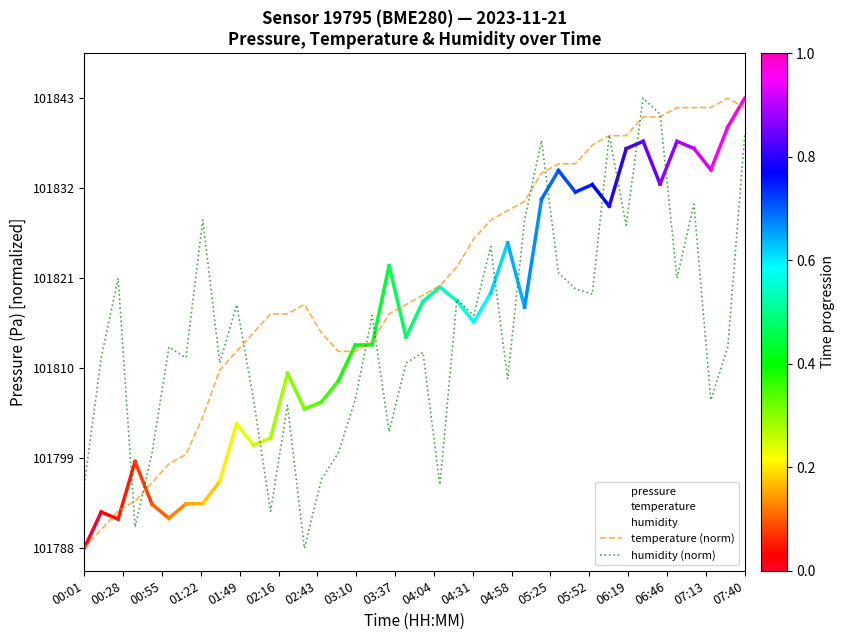

Reading left to right, transcribe all the data shown in this chart.

pressure: 0.0	0.1	0.1	0.2	0.1	0.1	0.1	0.1	0.1	0.3	0.2	0.2	0.4	0.3	0.3	0.4	0.5	0.5	0.6	0.5	0.5	0.6	0.5	0.5	0.6	0.7	0.5	0.8	0.8	0.8	0.8	0.8	0.9	0.9	0.8	0.9	0.9	0.8	0.9	1.0
temperature: 0.0	0.0	0.1	0.1	0.1	0.2	0.2	0.3	0.4	0.4	0.5	0.5	0.5	0.5	0.5	0.4	0.4	0.5	0.5	0.5	0.6	0.6	0.6	0.7	0.7	0.7	0.8	0.8	0.9	0.9	0.9	0.9	0.9	1.0	1.0	1.0	1.0	1.0	1.0	1.0
humidity: 0.1	0.4	0.6	0.0	0.2	0.4	0.4	0.7	0.4	0.5	0.3	0.1	0.3	0.0	0.2	0.2	0.3	0.5	0.3	0.4	0.4	0.1	0.6	0.5	0.7	0.4	0.7	0.9	0.6	0.6	0.6	0.9	0.7	1.0	1.0	0.6	0.8	0.3	0.4	0.9
temperature (norm): 0.0	0.0	0.1	0.1	0.1	0.2	0.2	0.3	0.4	0.4	0.5	0.5	0.5	0.5	0.5	0.4	0.4	0.5	0.5	0.5	0.6	0.6	0.6	0.7	0.7	0.7	0.8	0.8	0.9	0.9	0.9	0.9	0.9	1.0	1.0	1.0	1.0	1.0	1.0	1.0
humidity (norm): 0.1	0.4	0.6	0.0	0.2	0.4	0.4	0.7	0.4	0.5	0.3	0.1	0.3	0.0	0.2	0.2	0.3	0.5	0.3	0.4	0.4	0.1	0.6	0.5	0.7	0.4	0.7	0.9	0.6	0.6	0.6	0.9	0.7	1.0	1.0	0.6	0.8	0.3	0.4	0.9